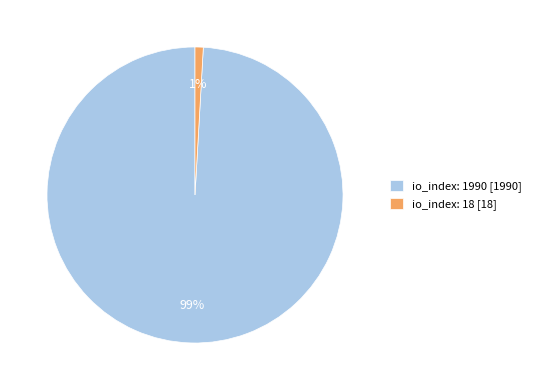

How many segments does this pie chart have?

2